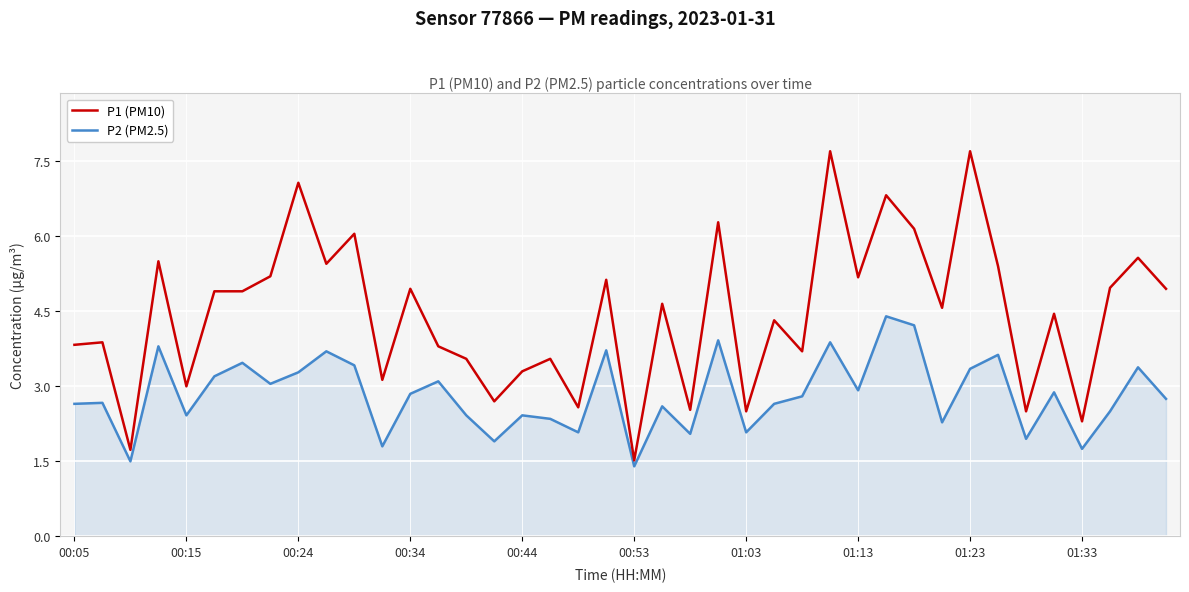

How many categories are shown in the chart?

40